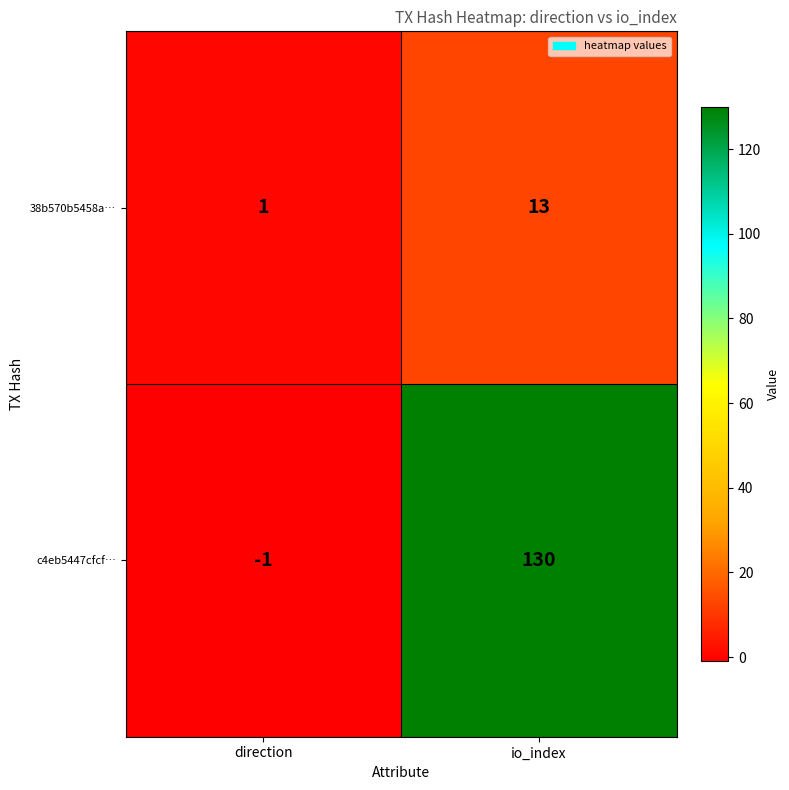

At which category is the sum across all series the highest?

io_index